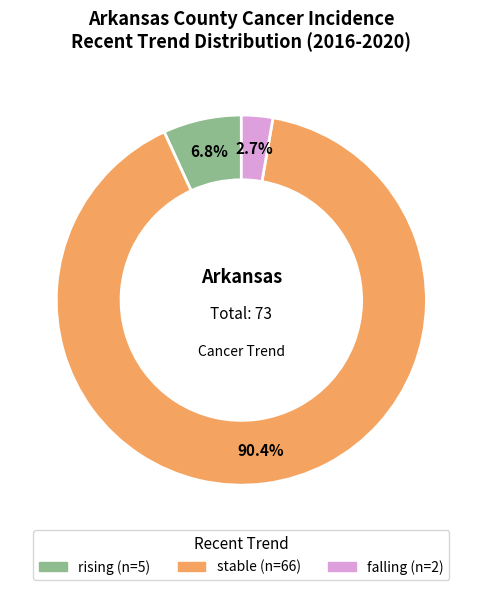

What is the total percentage of falling and stable?

93.2%